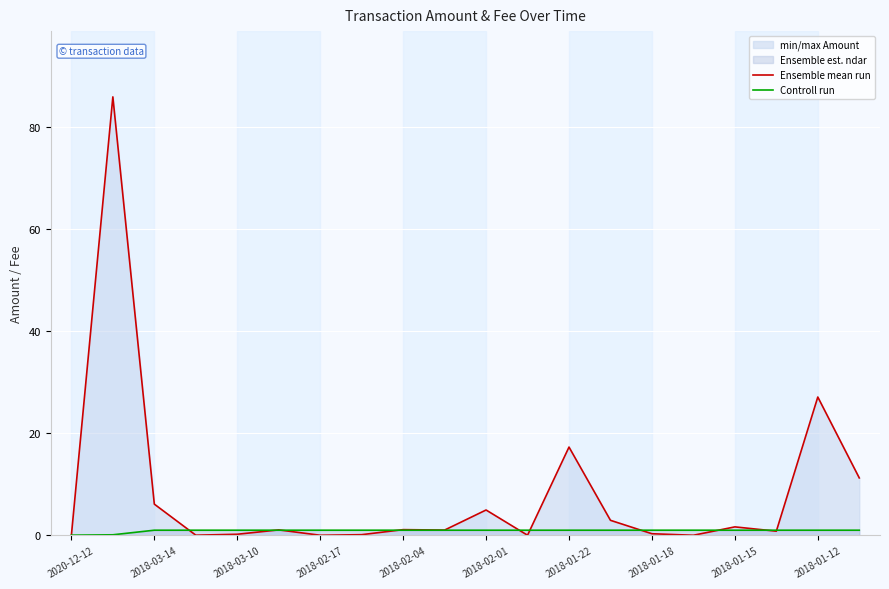

What is the greatest value displayed?

86.0